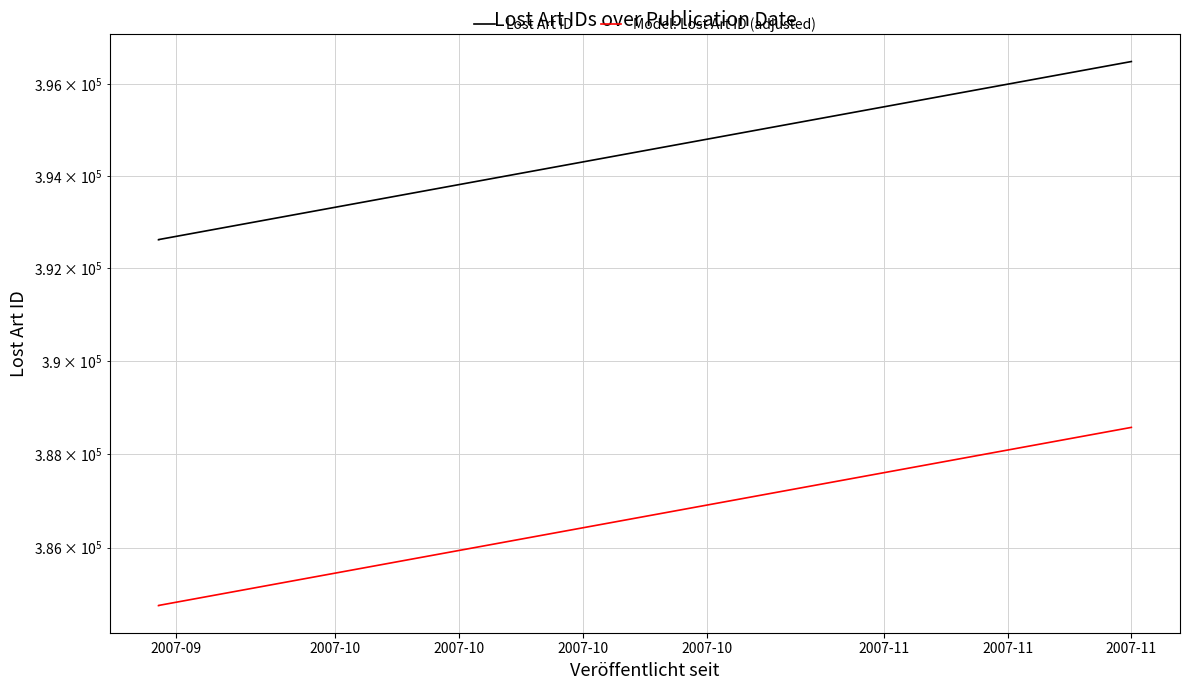

What is the value of the Model: Lost Art ID (adjusted) point at the 2nd from the left?

384766.6